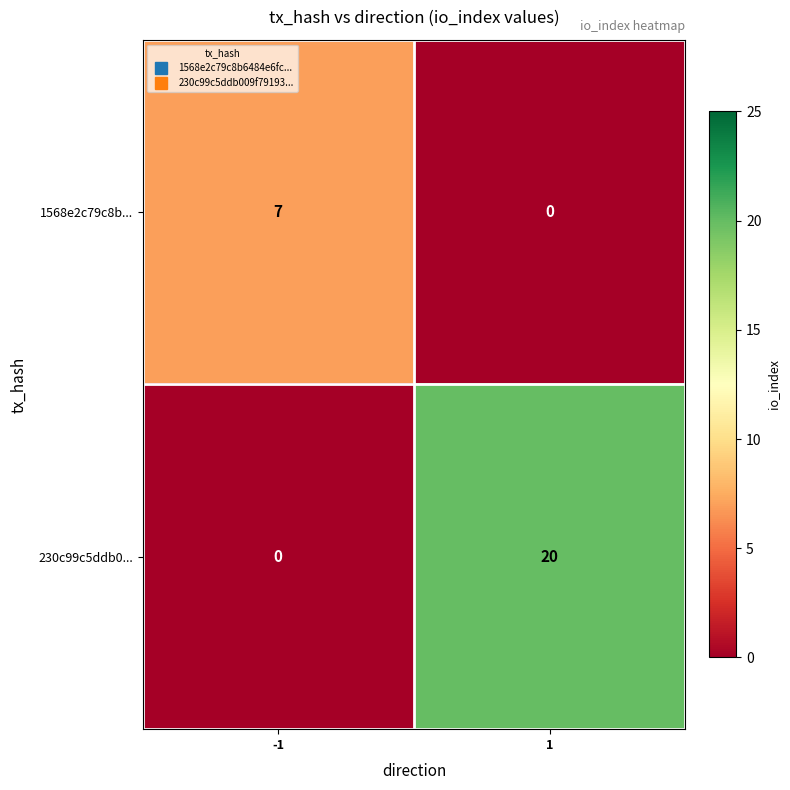

Which series has the largest range (max minus min)?

230c99c5ddb0...